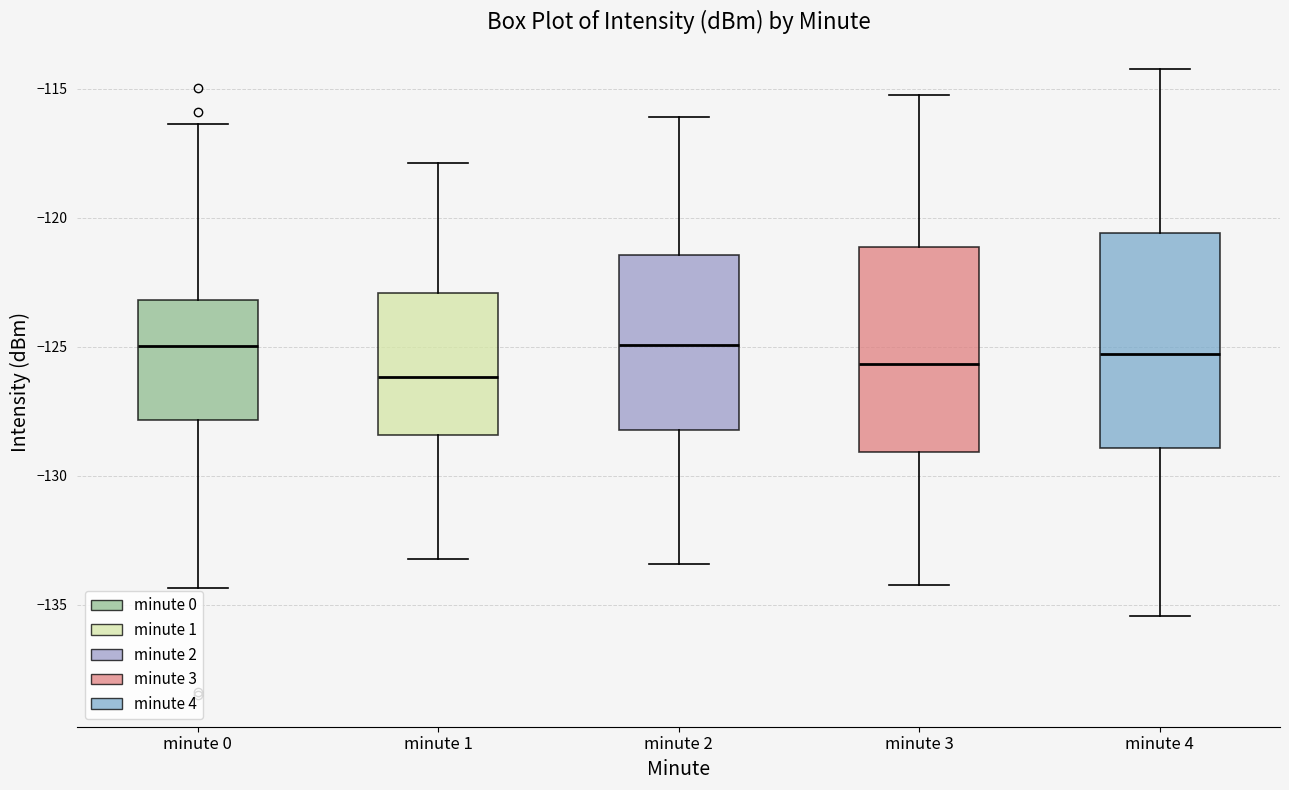

Where does the upper whisker of the box for minute 4 end on the y-axis? The values are not printed on the chart, so give them approximately, as read against the axis.

-114.0